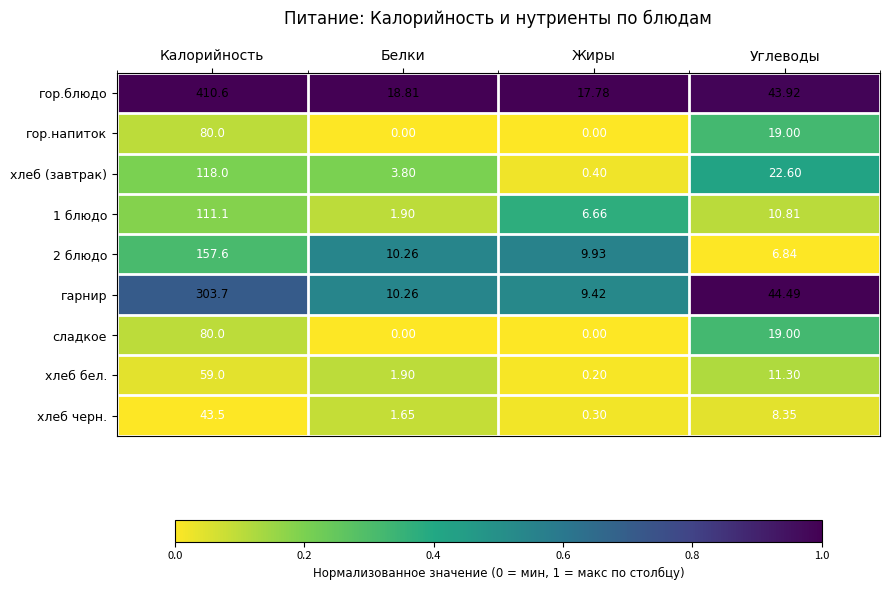

Where does the гор.блюдо series first go above 43?

Калорийность